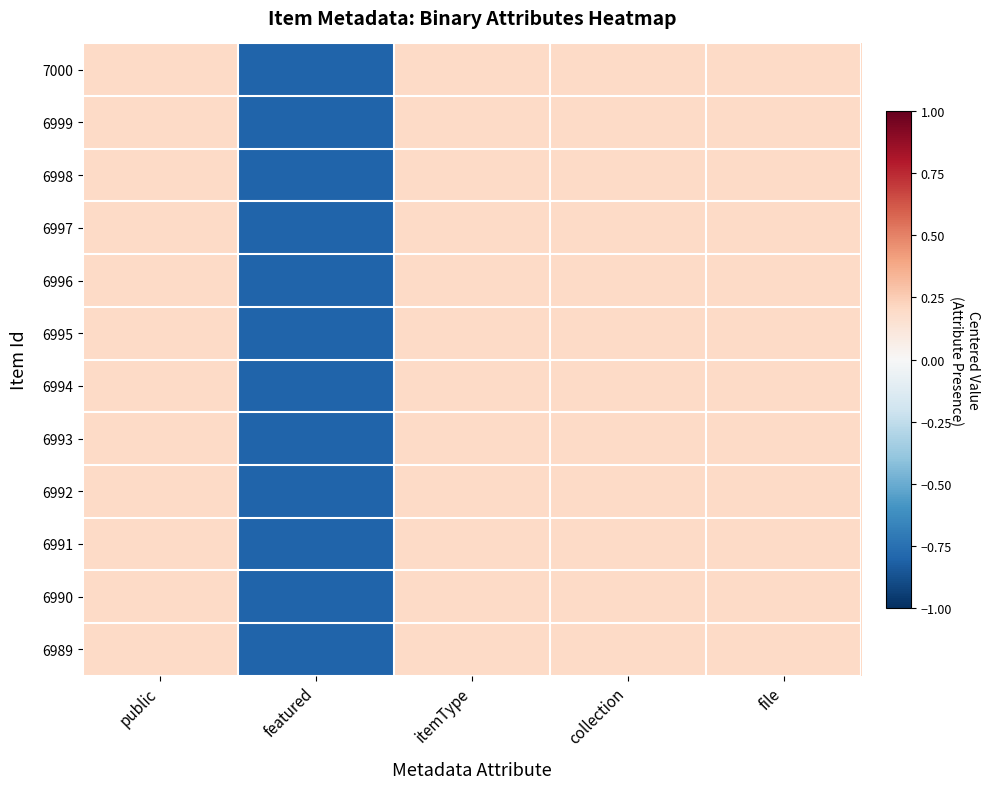

Which series has the largest total across all categories?

7000